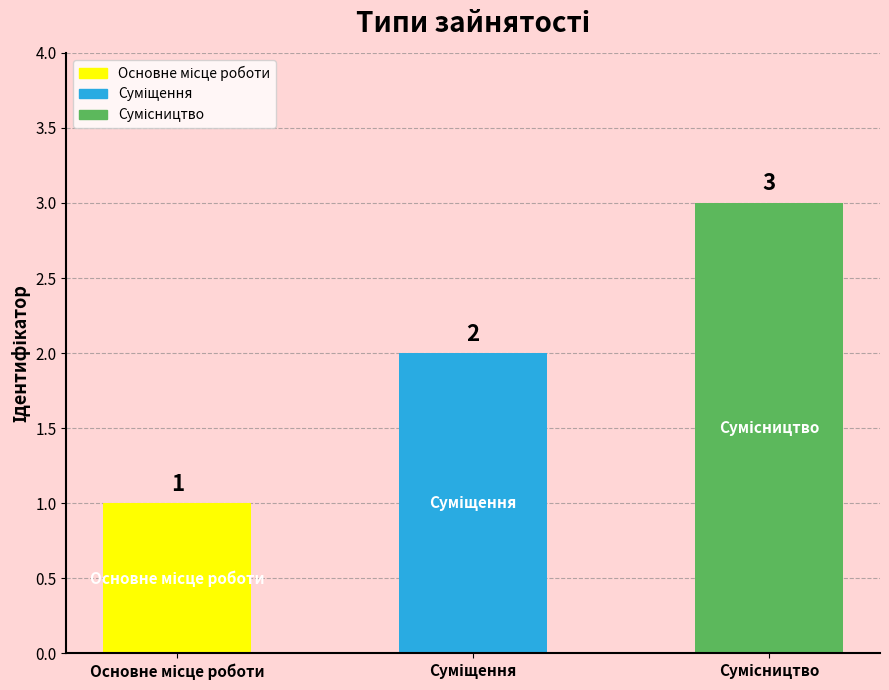

What is the value of the 2nd bar from the left?

2